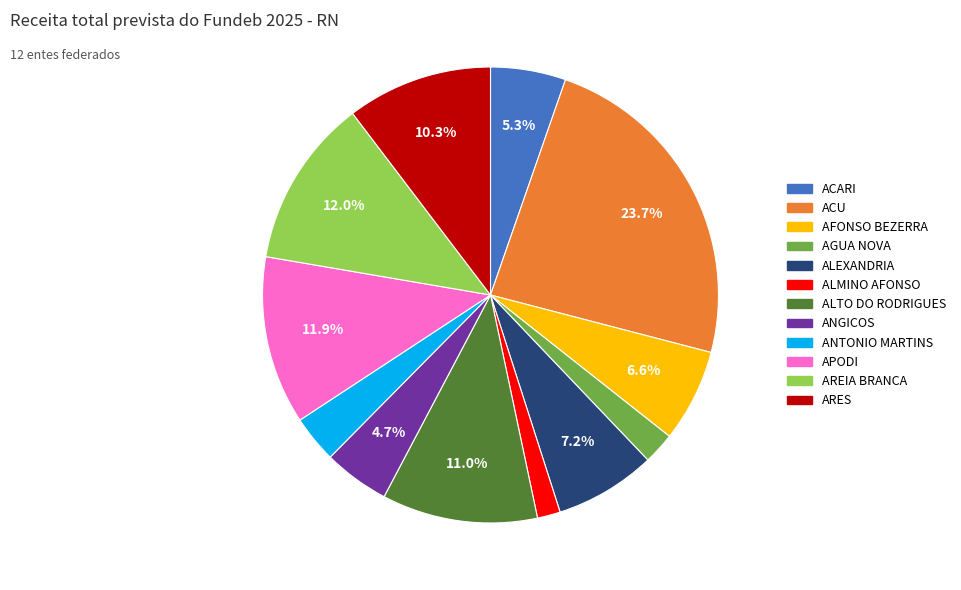

To the nearest percent, what is the difference between the AFONSO BEZERRA and AREIA BRANCA slice percentages?

5%